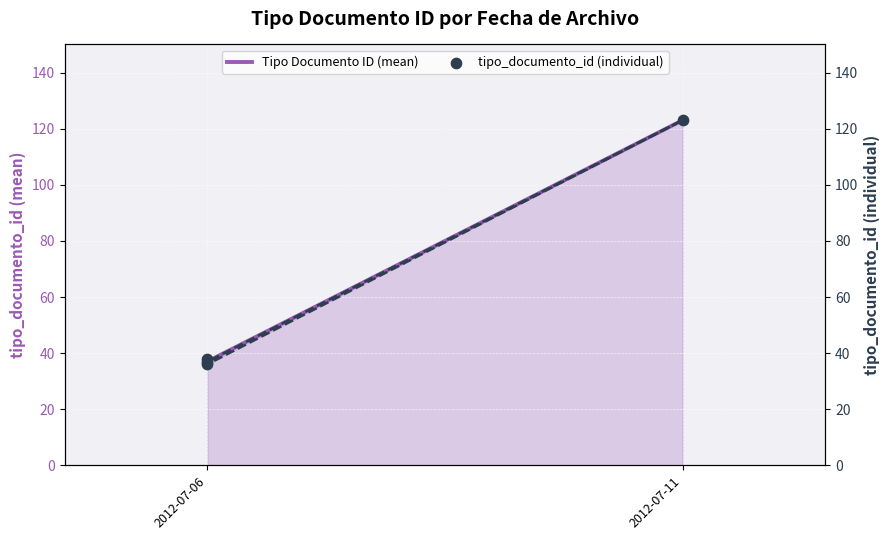

What is the ratio of the value at 2012-07-11 to the value at 2012-07-06?

3.3